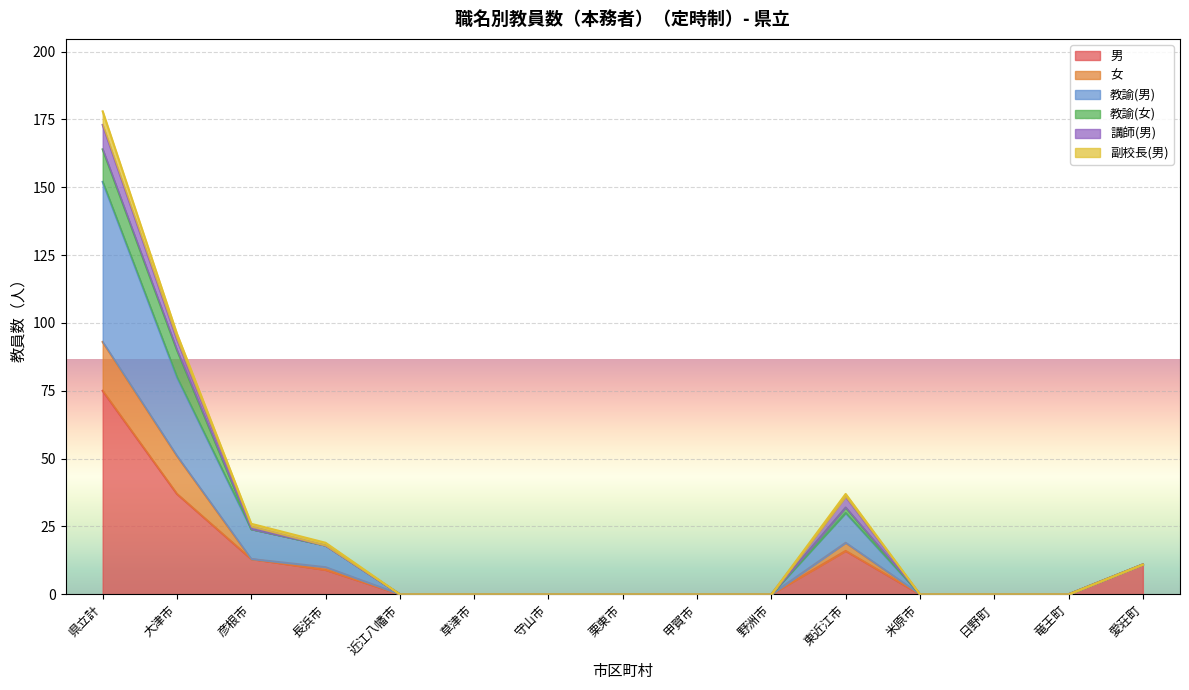

In 男, how many points are higher than both neighbors (excluding endpoints)?

1